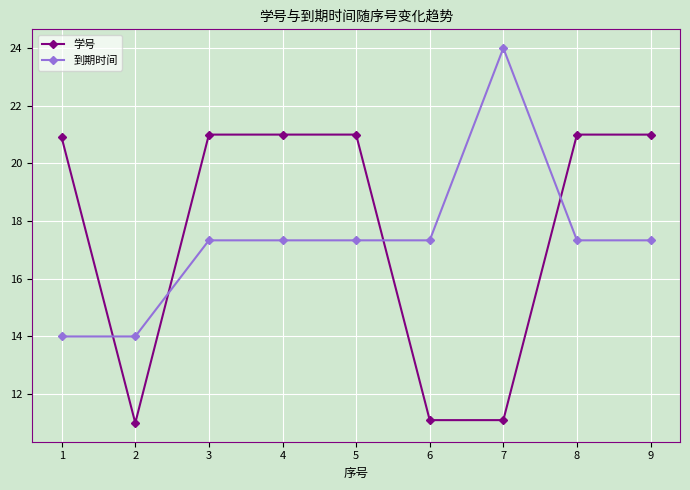

What is the value of the 到期时间 point at the 7th from the left?

24.0